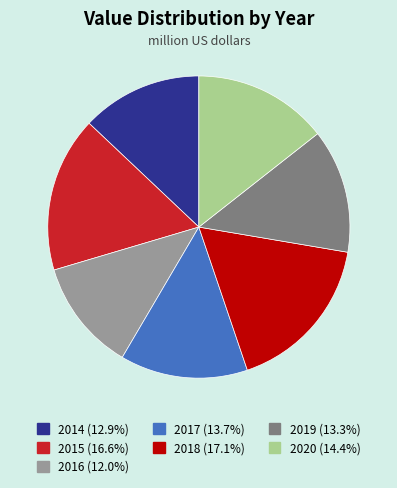

Does 2019 account for over 50% of the chart?

No